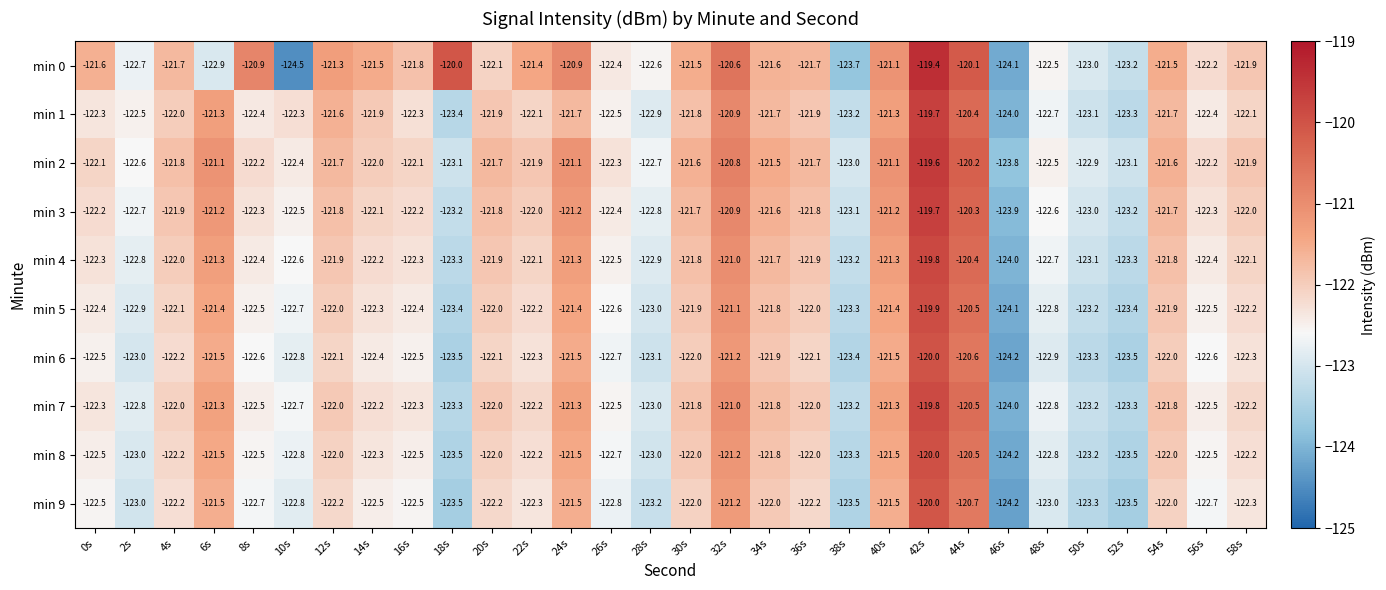

Which series changed the most between 22s and 24s?

min 7